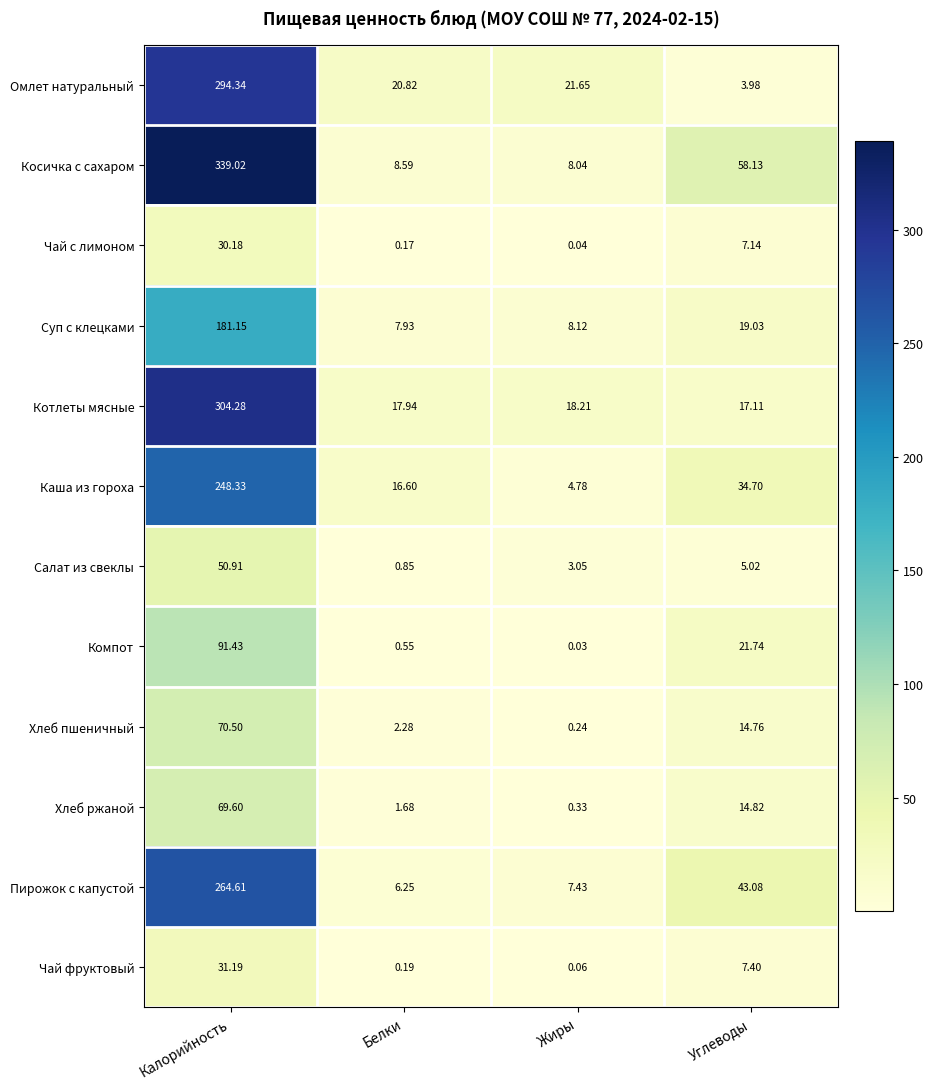

Which series has the largest range (max minus min)?

Косичка с сахаром